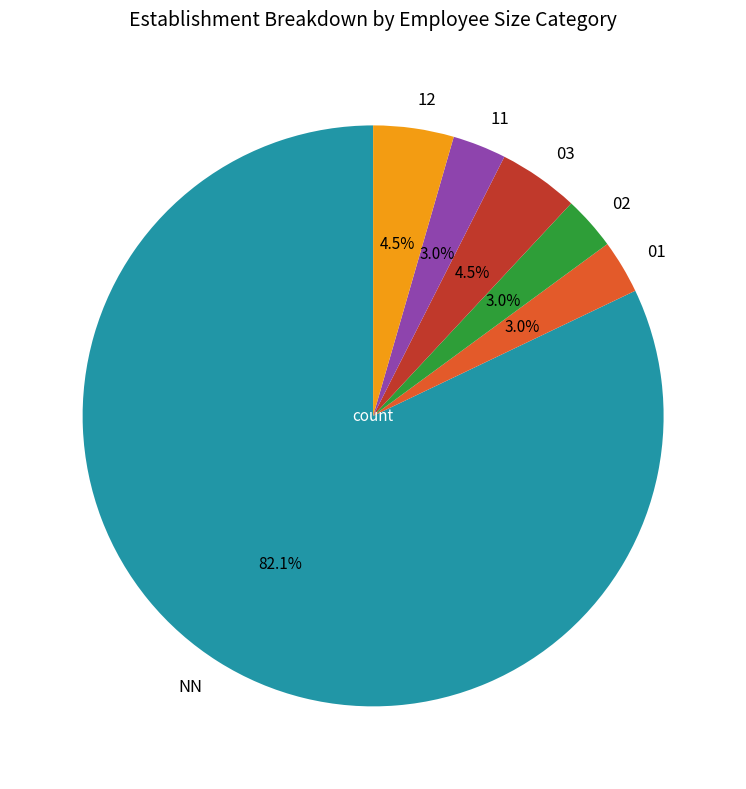

Between 12 and 11, which is larger?

12